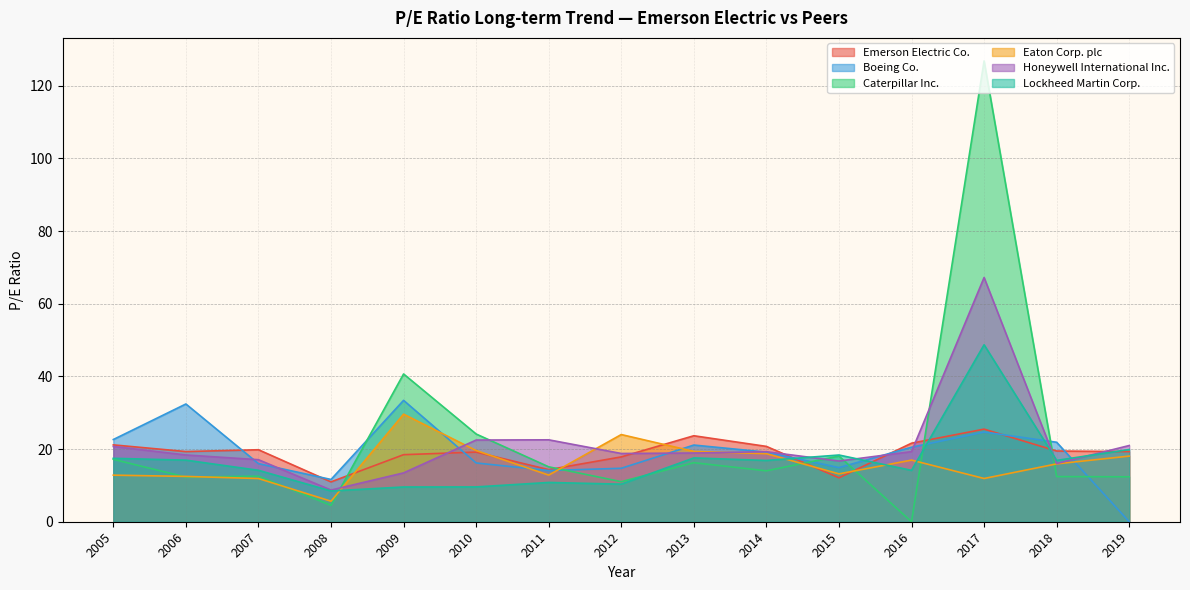

Is it true that Emerson Electric Co. equals 21.1 at 2005?

True